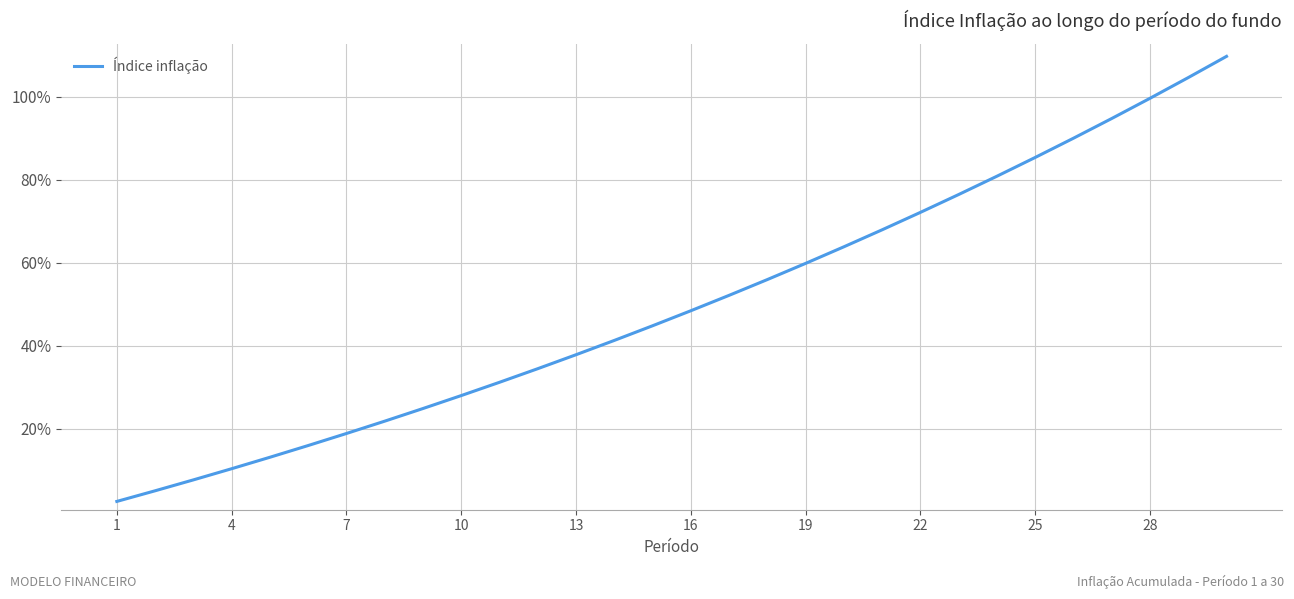

What is the smallest value displayed?

2.5